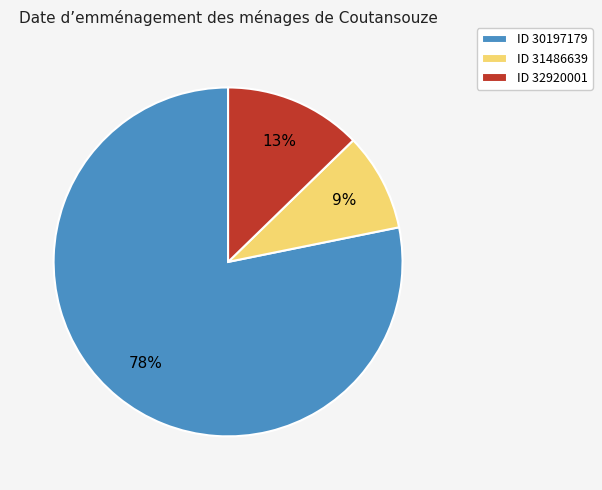

Is there any slice that represents more than half of the pie?

Yes